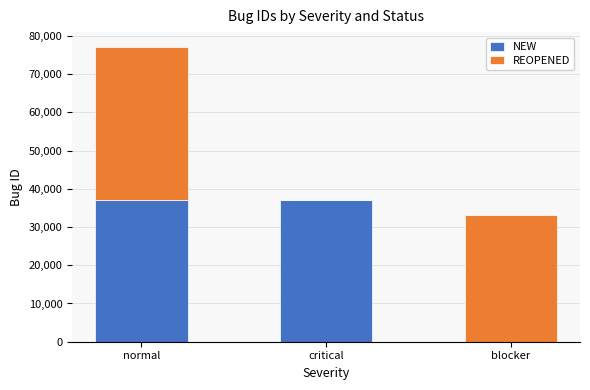

What is the highest value of the NEW series?

37193